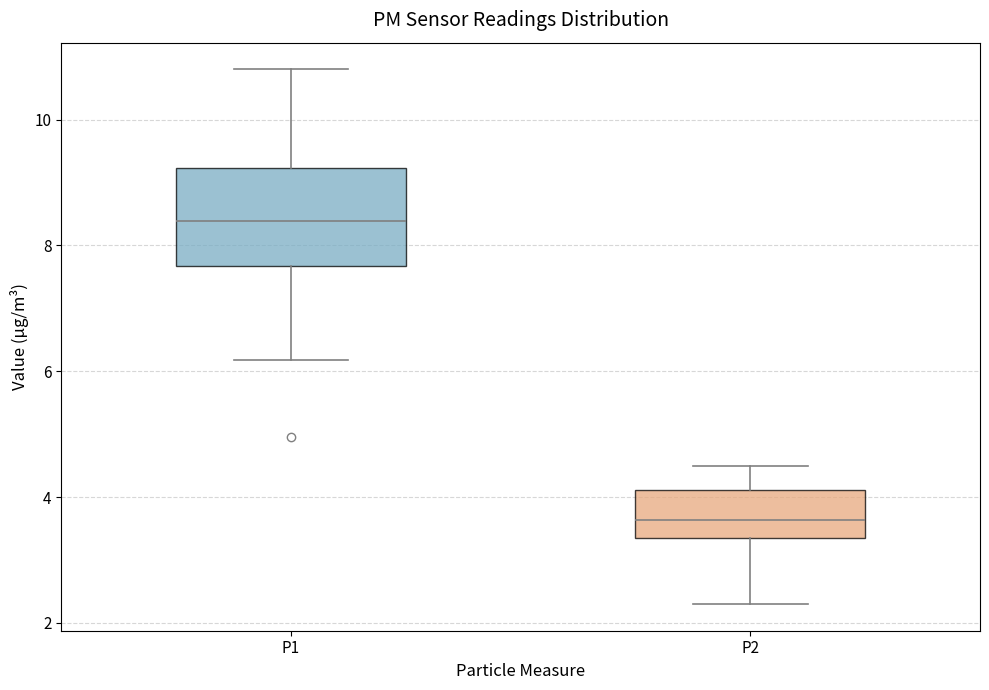

Which box is the tallest, from its lower edge to its upper edge?

P1